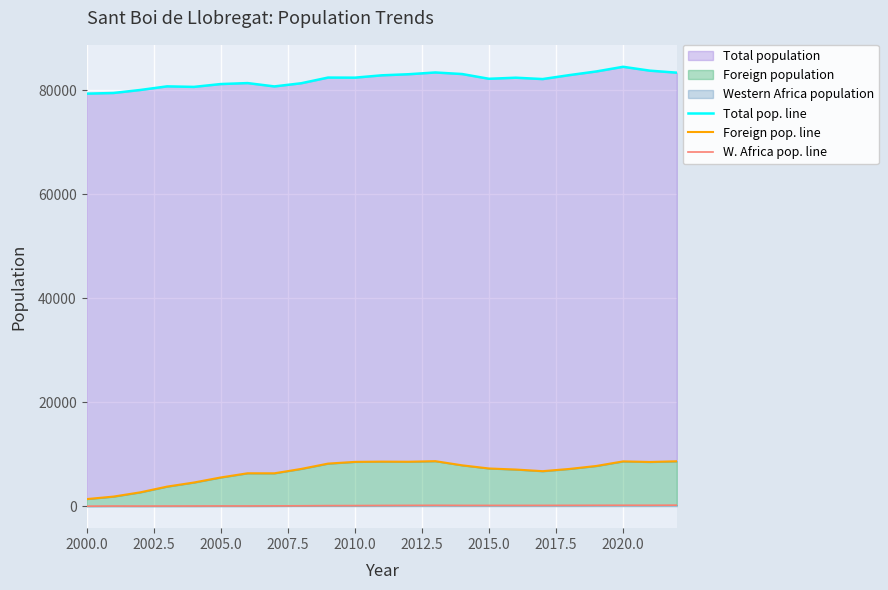

What is the difference between the maximum and minimum values in the W. Africa pop. line series?

194